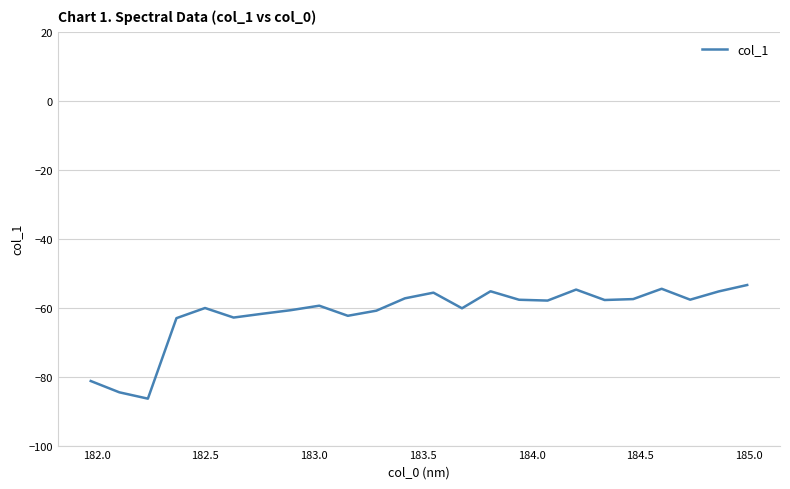

What is the maximum value shown in the chart?

-53.4